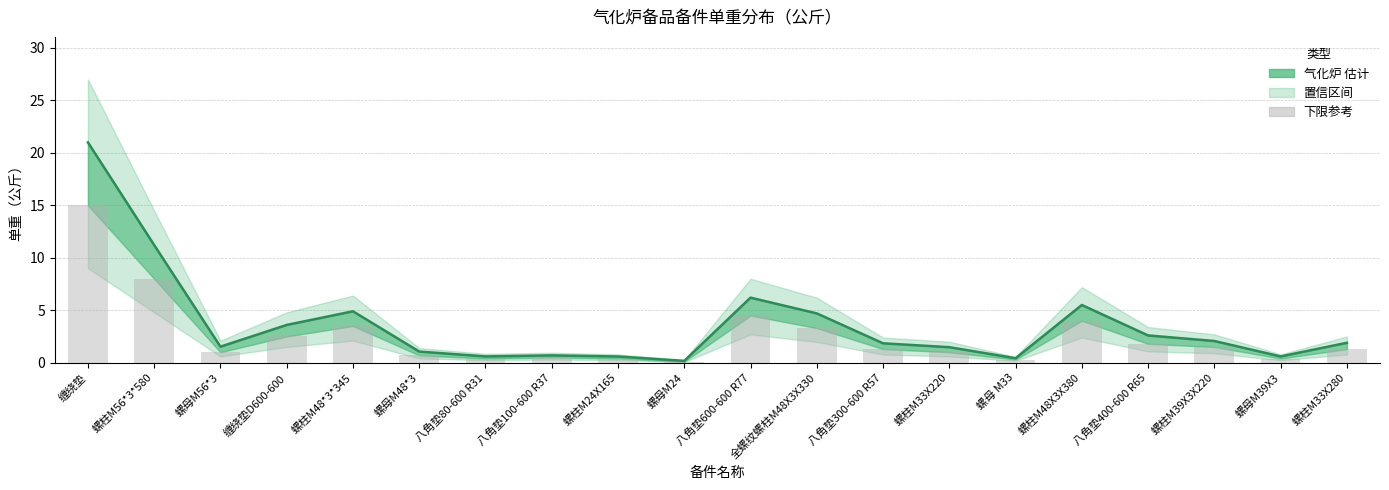

What is the label of the 13th bar from the left?

八角垫300-600 R57